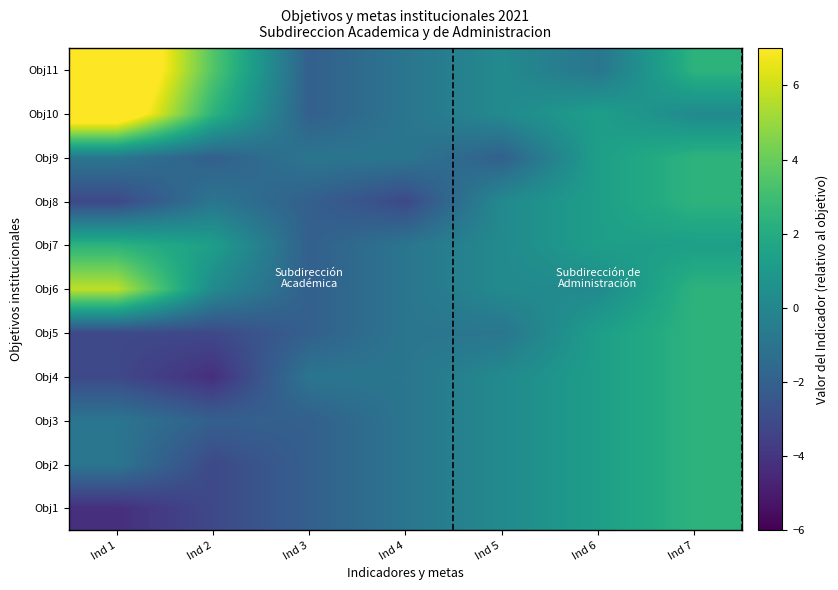

Reading left to right, list all the values displayed in this chart.

Obj1: Ind 1=-4.2	Ind 2=-3.1	Ind 3=-2.0	Ind 4=-0.9	Ind 5=0.2	Ind 6=1.3	Ind 7=2.4
Obj2: Ind 1=-0.9	Ind 2=-3.1	Ind 3=-2.0	Ind 4=-0.9	Ind 5=0.2	Ind 6=1.3	Ind 7=2.4
Obj3: Ind 1=-0.9	Ind 2=-2.0	Ind 3=-2.0	Ind 4=-0.9	Ind 5=0.2	Ind 6=1.3	Ind 7=2.4
Obj4: Ind 1=-3.1	Ind 2=-4.2	Ind 3=-0.9	Ind 4=-0.9	Ind 5=0.2	Ind 6=1.3	Ind 7=2.4
Obj5: Ind 1=-3.1	Ind 2=-3.1	Ind 3=-2.0	Ind 4=-0.9	Ind 5=-0.9	Ind 6=1.3	Ind 7=2.4
Obj6: Ind 1=5.7	Ind 2=0.2	Ind 3=-2.0	Ind 4=-0.9	Ind 5=0.2	Ind 6=0.2	Ind 7=2.4
Obj7: Ind 1=2.4	Ind 2=1.3	Ind 3=-2.0	Ind 4=-0.9	Ind 5=0.2	Ind 6=1.3	Ind 7=1.3
Obj8: Ind 1=-3.1	Ind 2=-0.9	Ind 3=-2.0	Ind 4=-3.1	Ind 5=0.2	Ind 6=1.3	Ind 7=2.4
Obj9: Ind 1=-0.9	Ind 2=-2.0	Ind 3=-0.9	Ind 4=-0.9	Ind 5=-2.0	Ind 6=1.3	Ind 7=2.4
Obj10: Ind 1=9.0	Ind 2=2.4	Ind 3=-2.0	Ind 4=-0.9	Ind 5=0.2	Ind 6=1.3	Ind 7=0.2
Obj11: Ind 1=10.1	Ind 2=3.5	Ind 3=-2.0	Ind 4=-0.9	Ind 5=0.2	Ind 6=-0.9	Ind 7=2.4